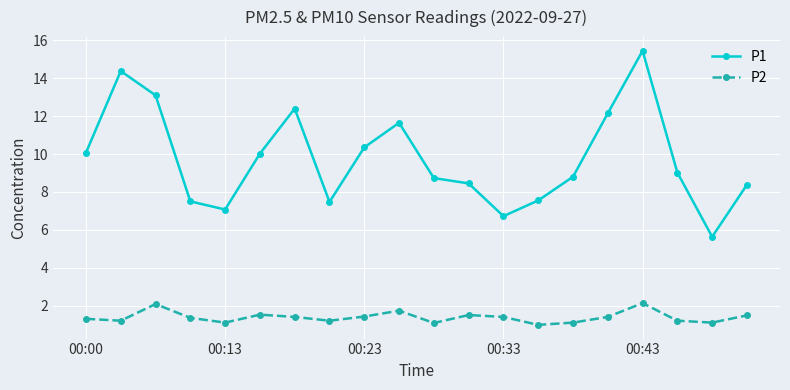

Which series has the largest range (max minus min)?

P1